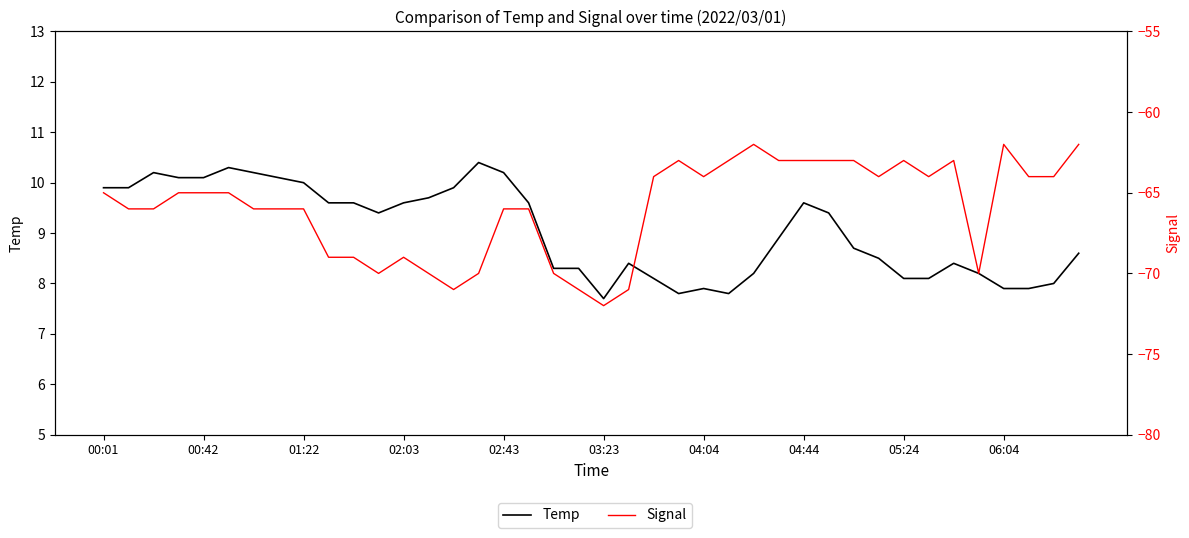

At which category does Signal reach its first local valley?

11